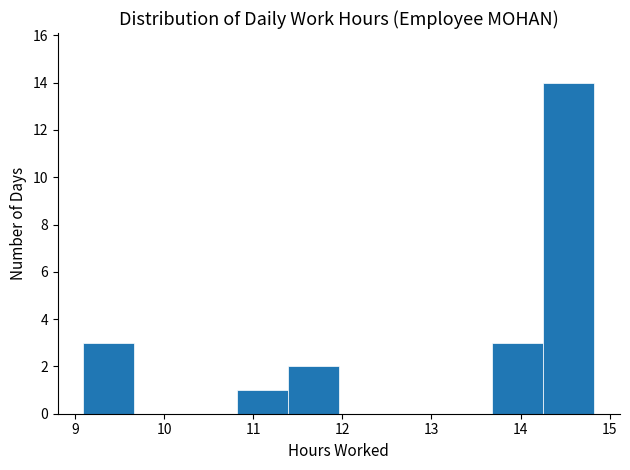

What is the height of the bar covering 13.7 to 14.3 on the x-axis? Neither the bar edges nor the heights are printed on the chart, so give them approximately, as read against the axes.

3